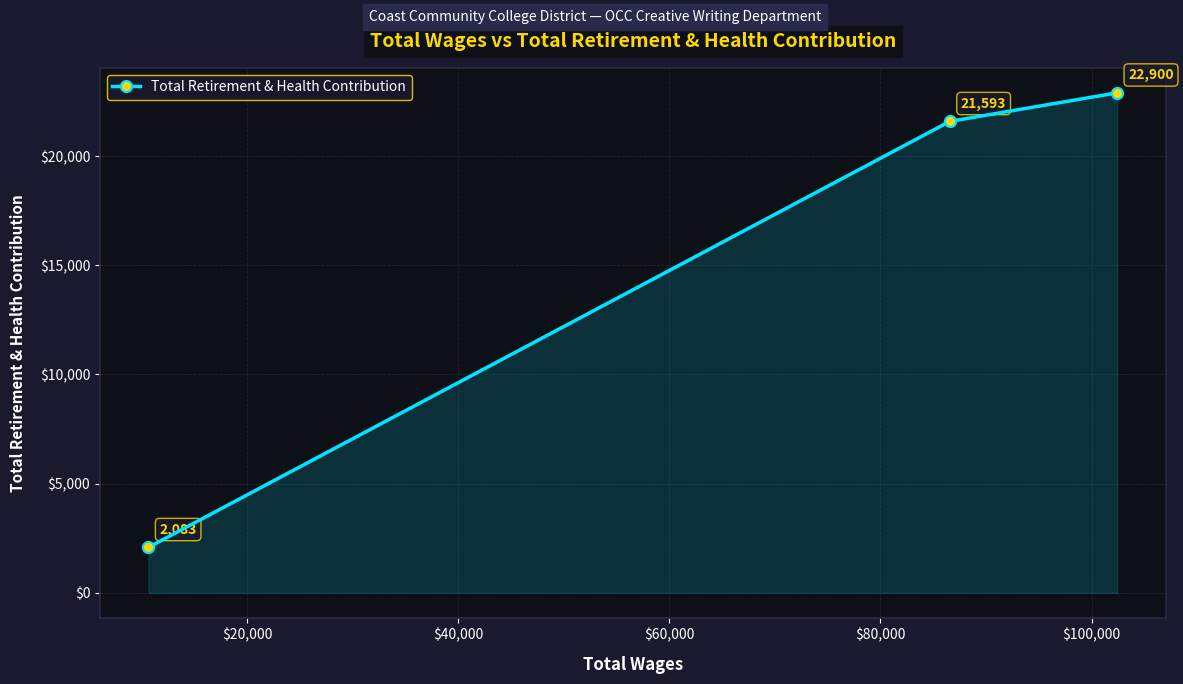

What is the average value?

15525